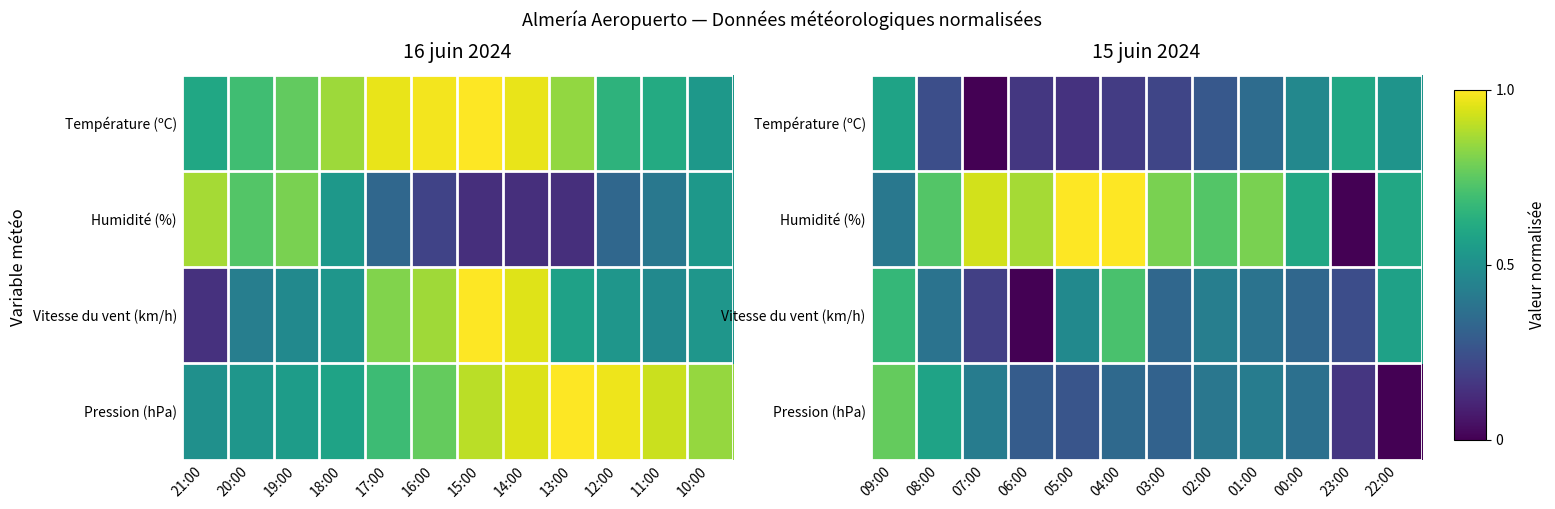

How many values in Température (ºC) are above zero?

11